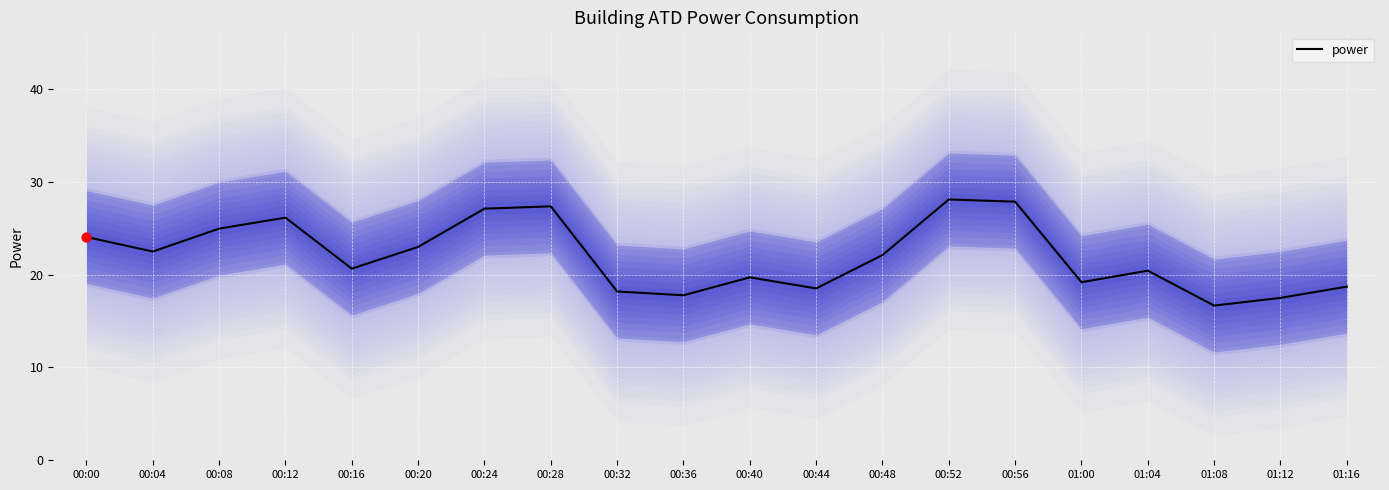

What is the change in value from 00:16 to 01:04?

-0.2